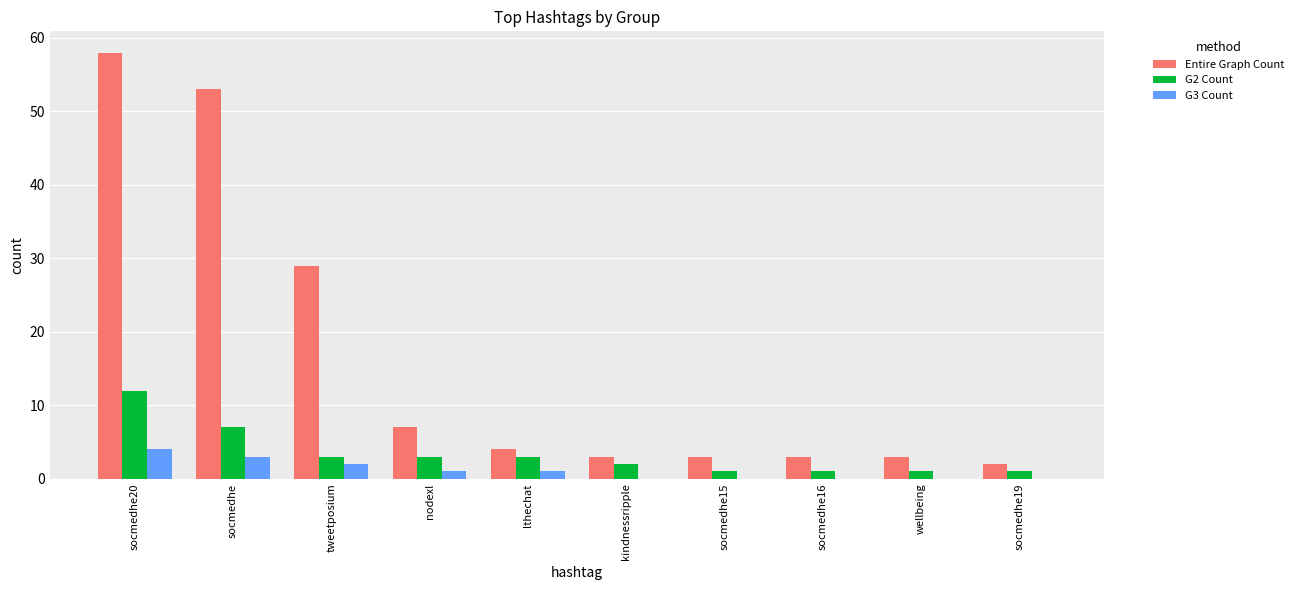

Is the value of G3 Count at socmedhe15 greater than the value of G2 Count at socmedhe19?

No